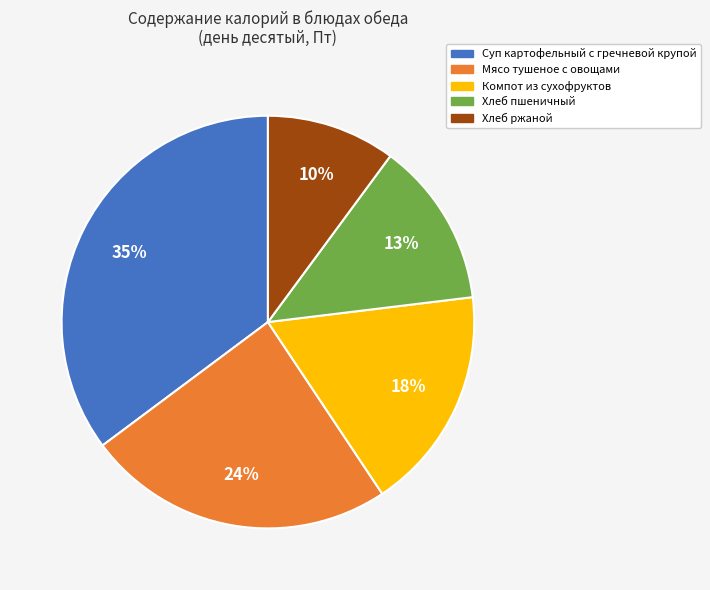

Between Компот из сухофруктов and Мясо тушеное с овощами, which is larger?

Мясо тушеное с овощами